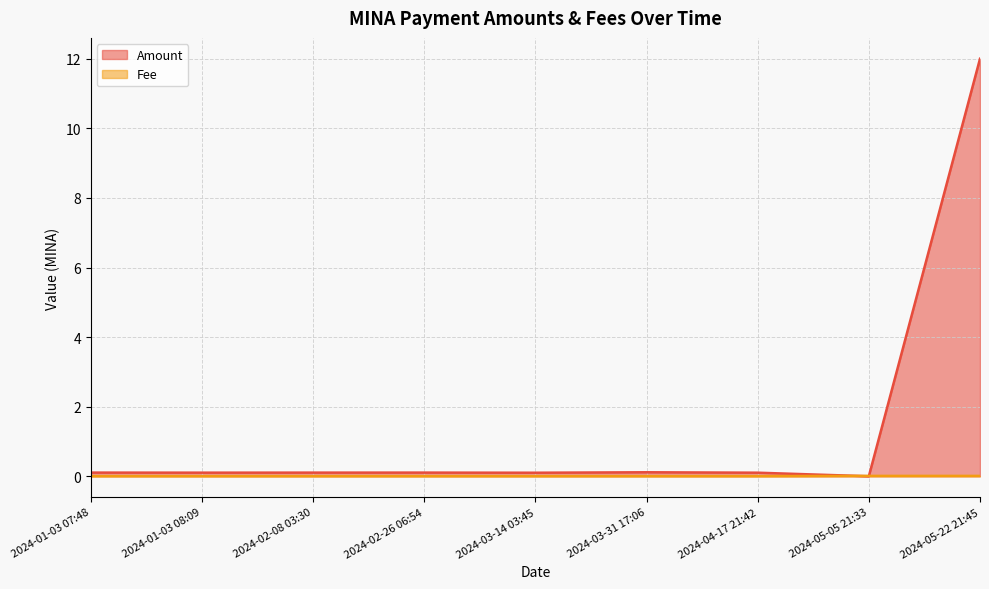

Is it true that Fee equals 0.0 at 2024-01-03 07:48?

True